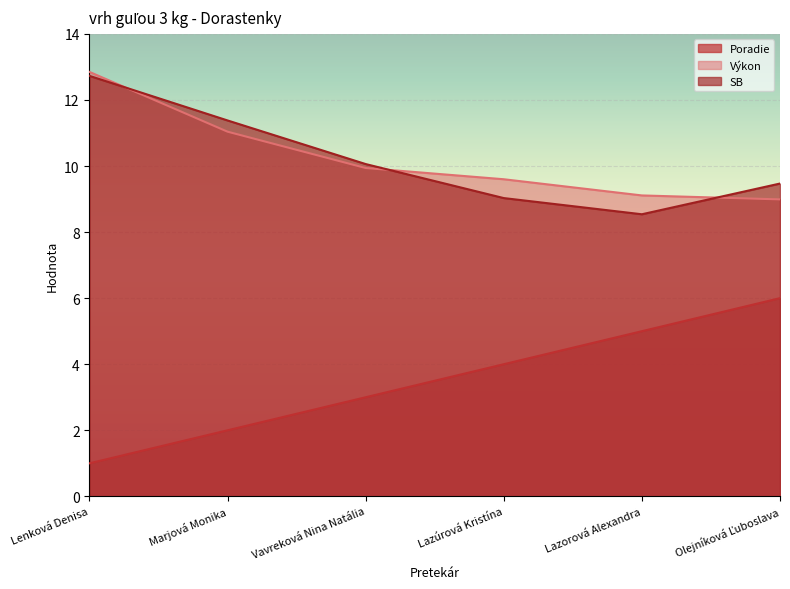

How many lines are shown in the chart?

3